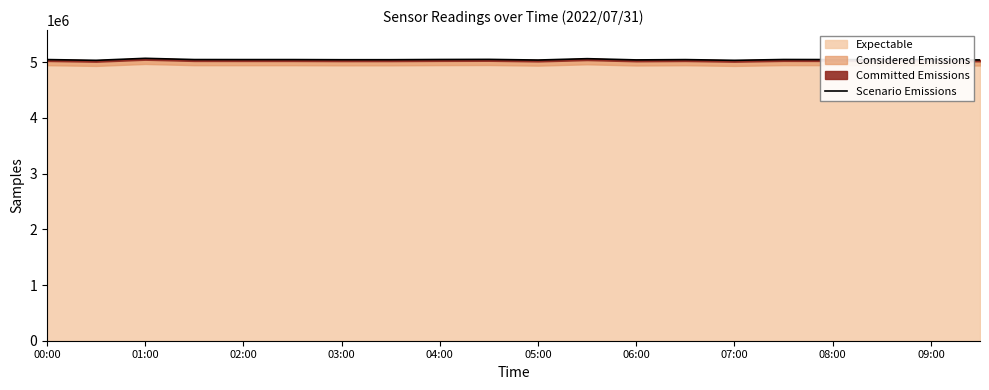

The value of Expectable at 04:00 is 2230498. True or false?

False